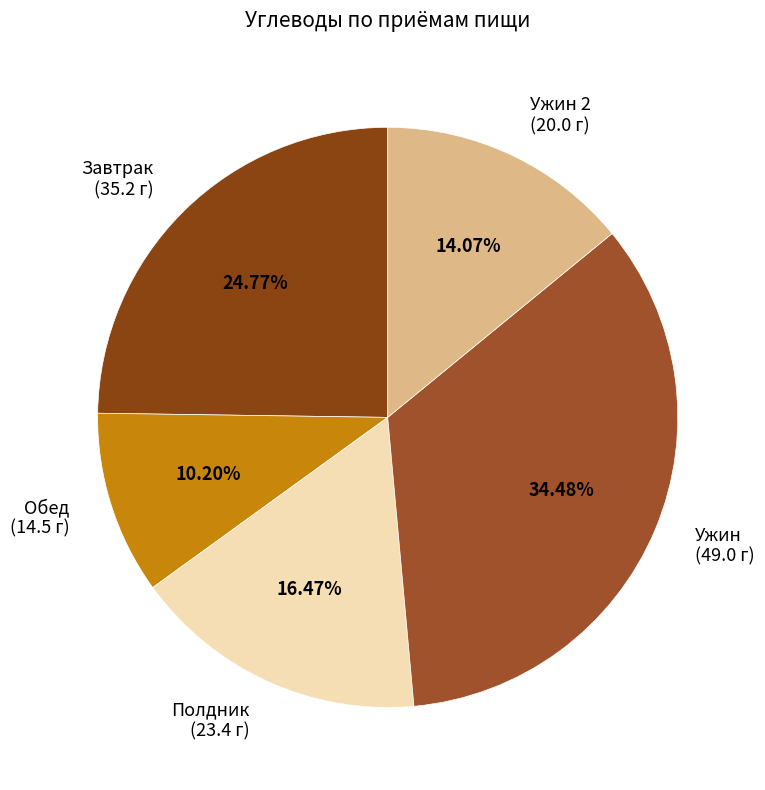

Between Полдник (23.4 г) and Ужин (49.0 г), which is larger?

Ужин (49.0 г)